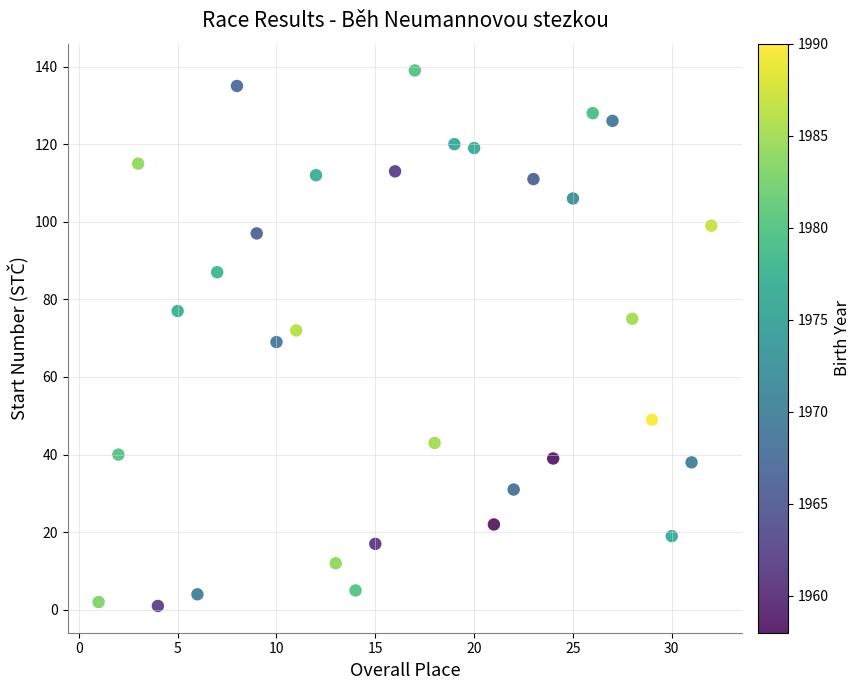

What is the range of Y values (max minus min)?

138